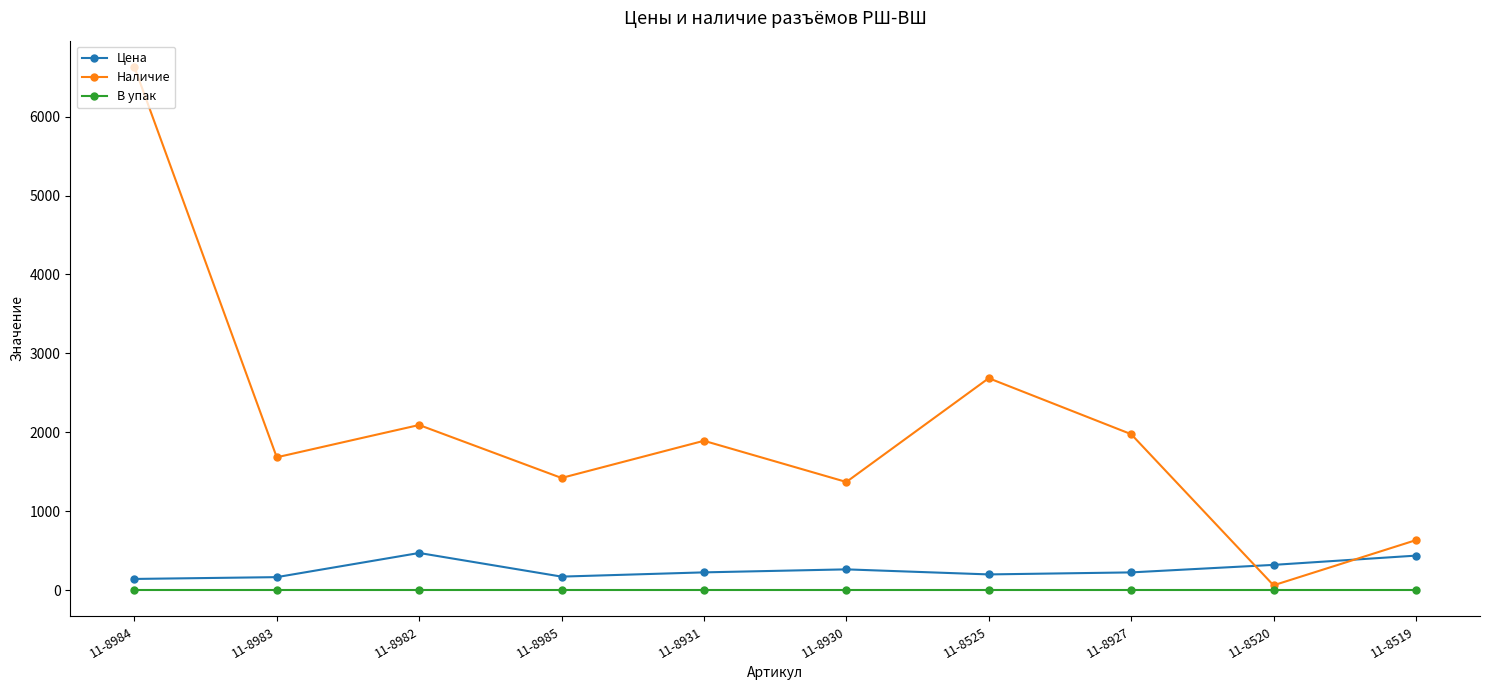

Which category has the highest value across all series?

11-8984